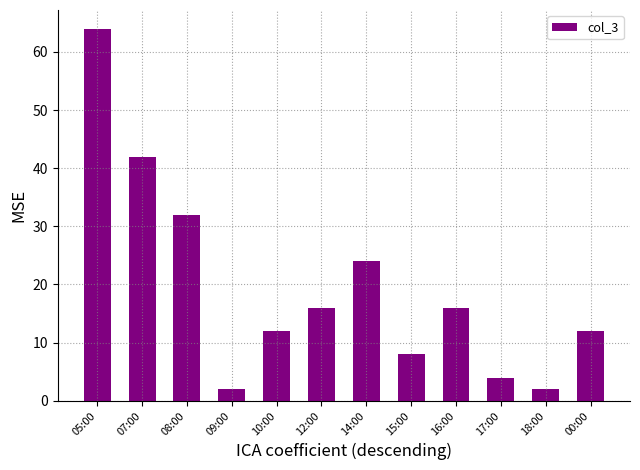

What is the value of the 10th bar from the left?

4